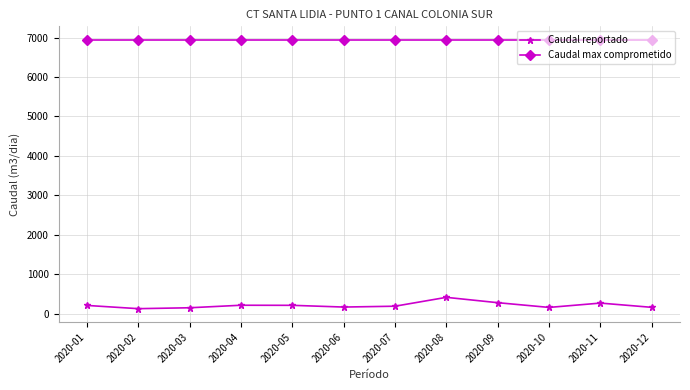

Which series has the widest spread of values?

Caudal reportado